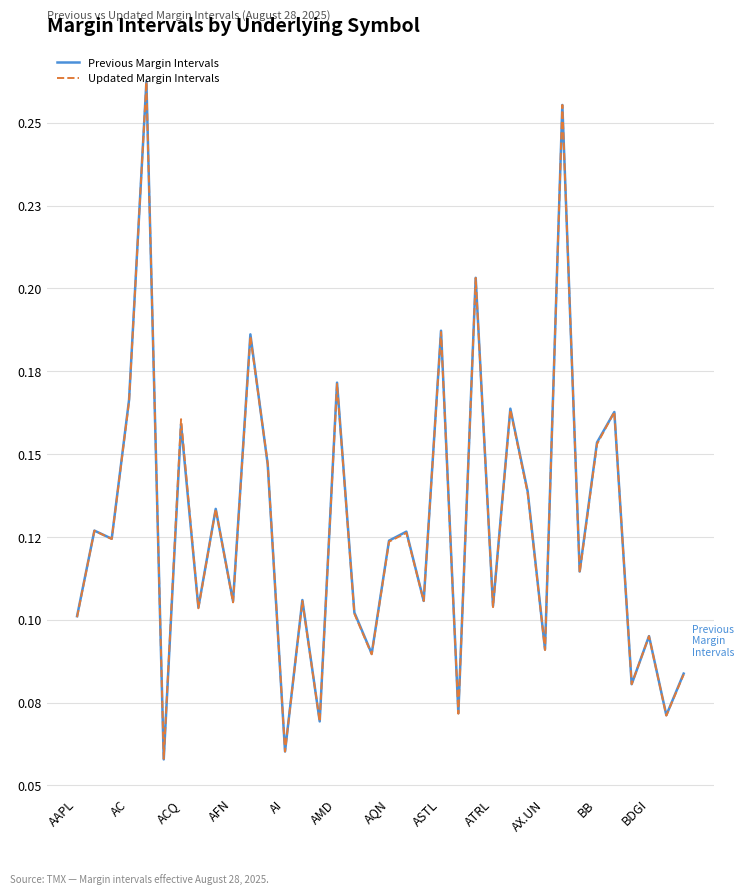

Between which two adjacent categories do Updated Margin Intervals and Previous Margin Intervals first intersect?

AI and AMD